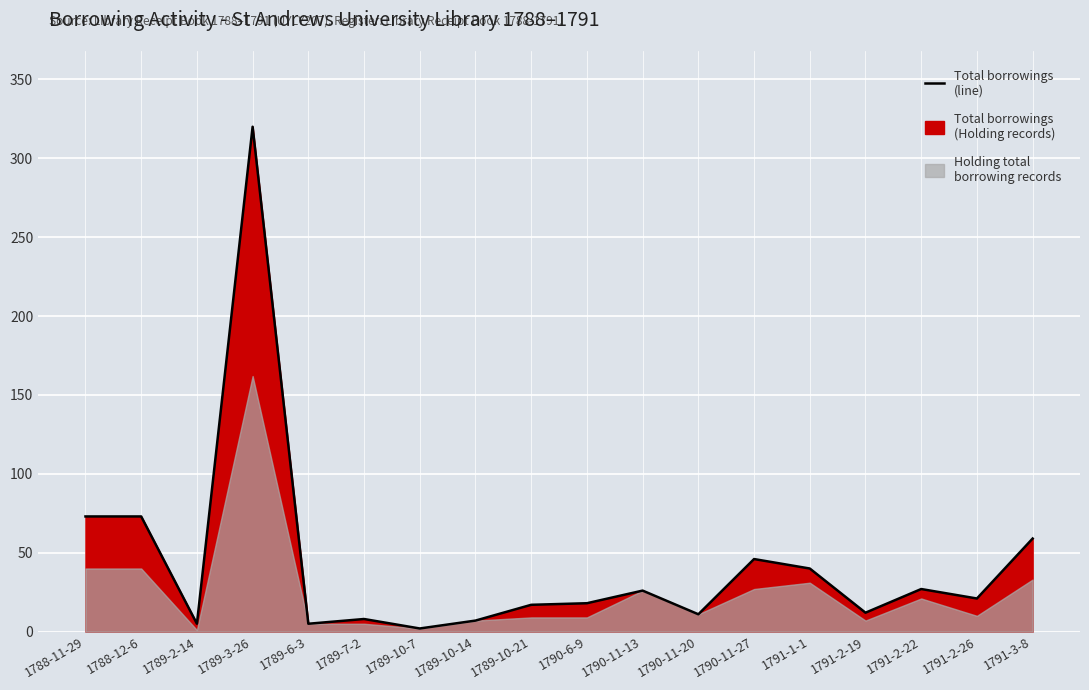

Reading left to right, list all the values displayed in this chart.

1788-11-29=73	1788-12-6=73	1789-2-14=5	1789-3-26=320	1789-6-3=5	1789-7-2=8	1789-10-7=2	1789-10-14=7	1789-10-21=17	1790-6-9=18	1790-11-13=26	1790-11-20=11	1790-11-27=46	1791-1-1=40	1791-2-19=12	1791-2-22=27	1791-2-26=21	1791-3-8=59